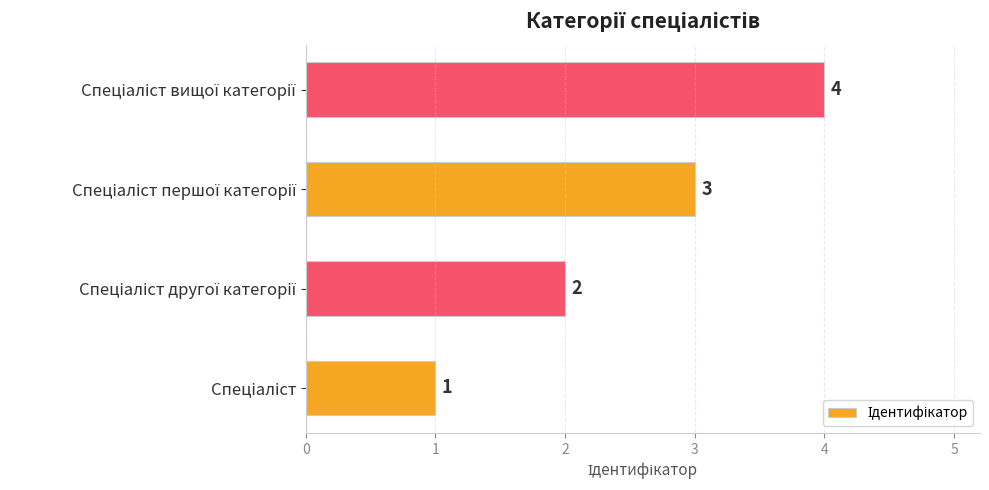

How many distinct data groups are displayed?

1